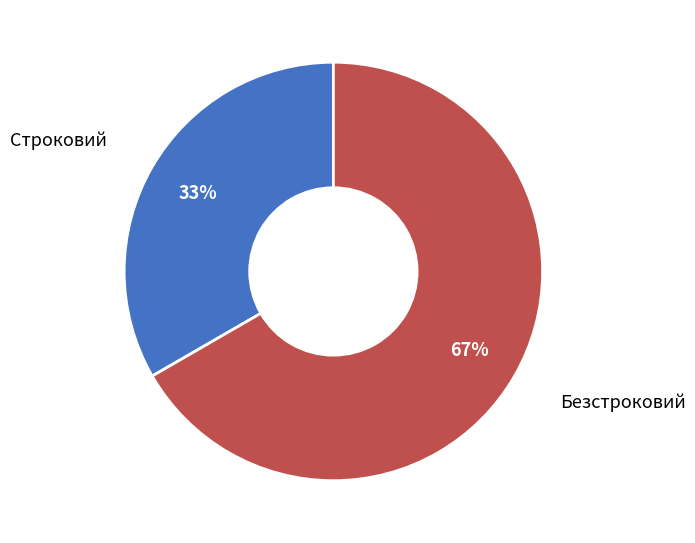

To the nearest percent, what is the average slice percentage?

50%